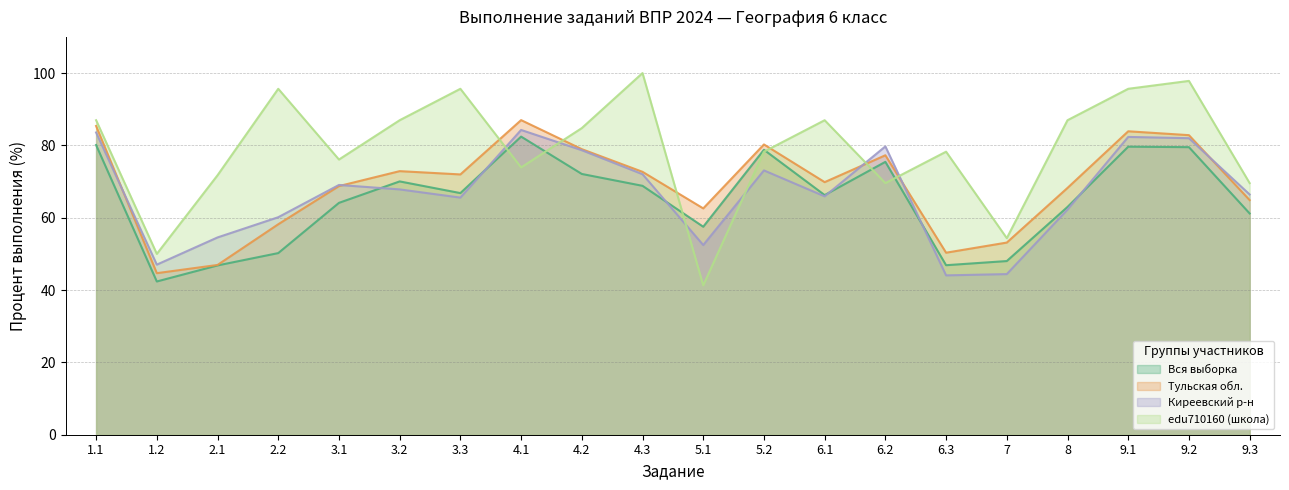

What is the difference between the highest and lowest values at 9.1?

16.0